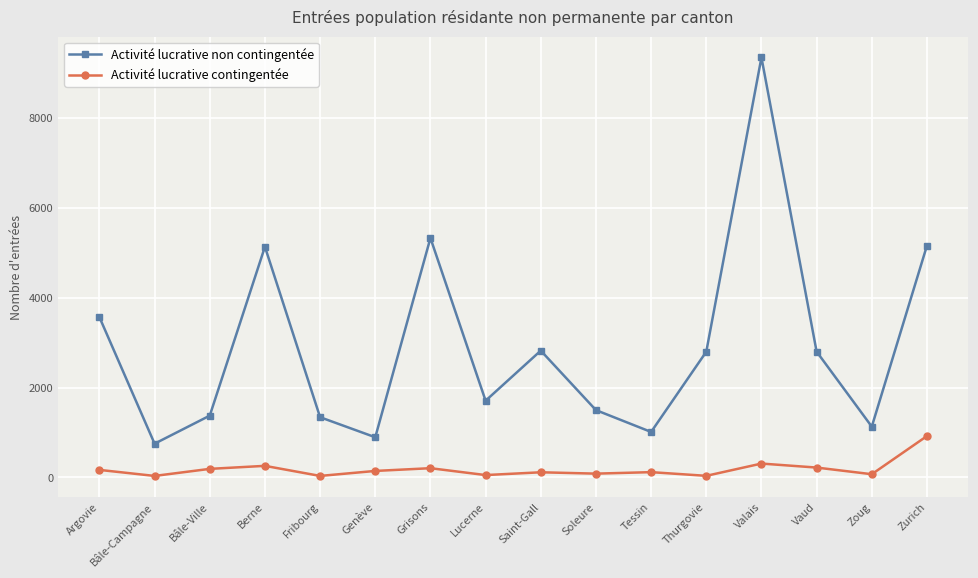

Is the value of Activité lucrative contingentée at Vaud greater than the value of Activité lucrative non contingentée at Zoug?

No